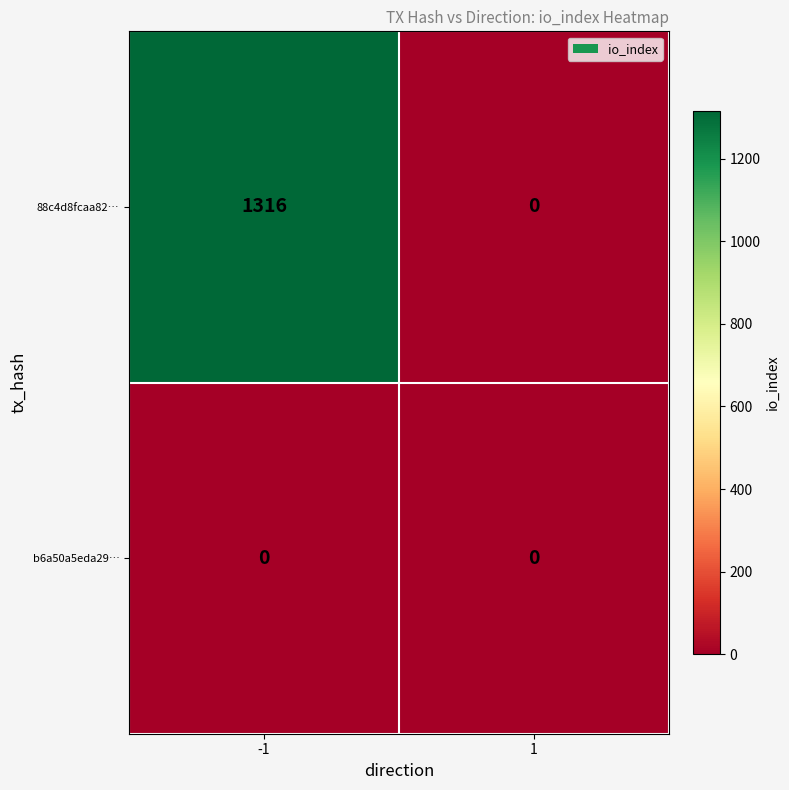

What is the greatest value displayed?

1316